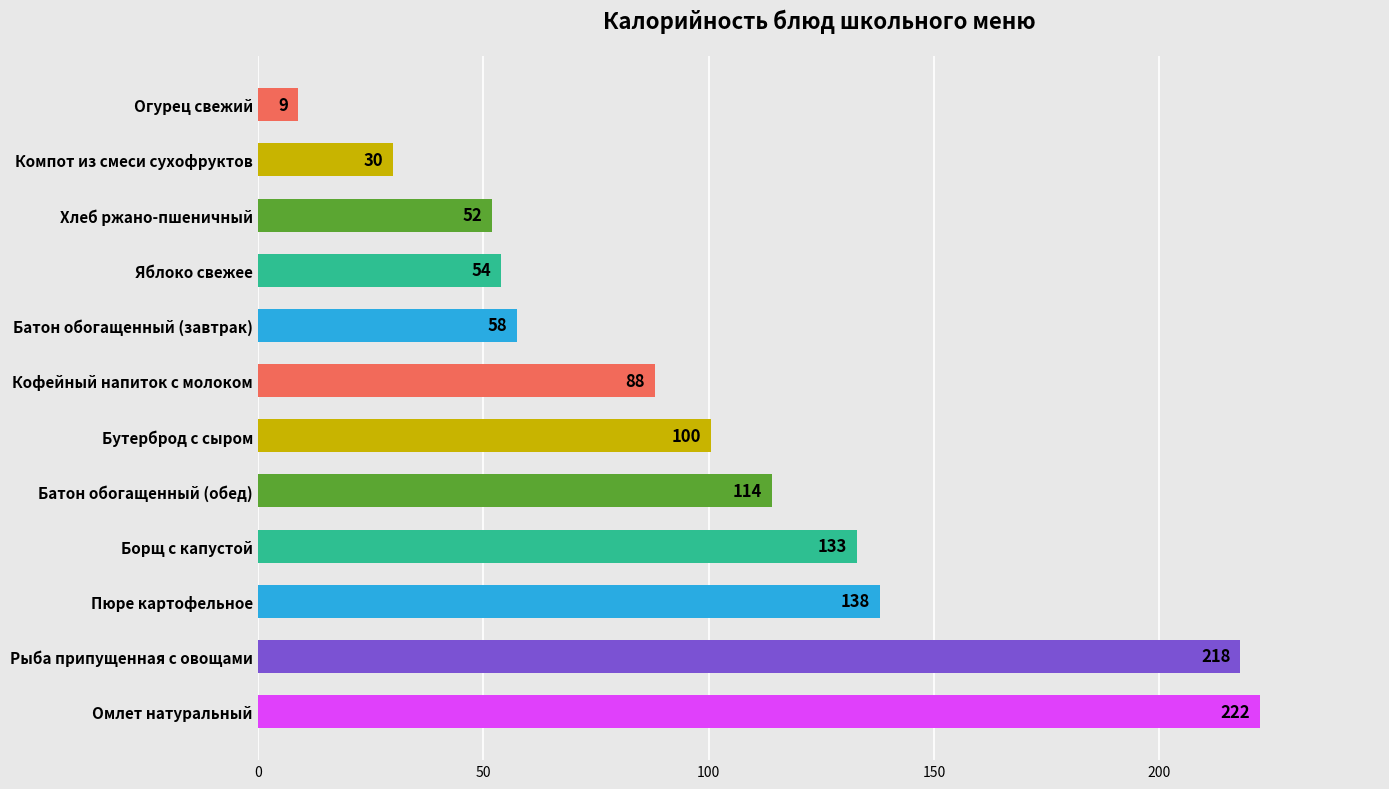

How many series are shown in this chart?

1